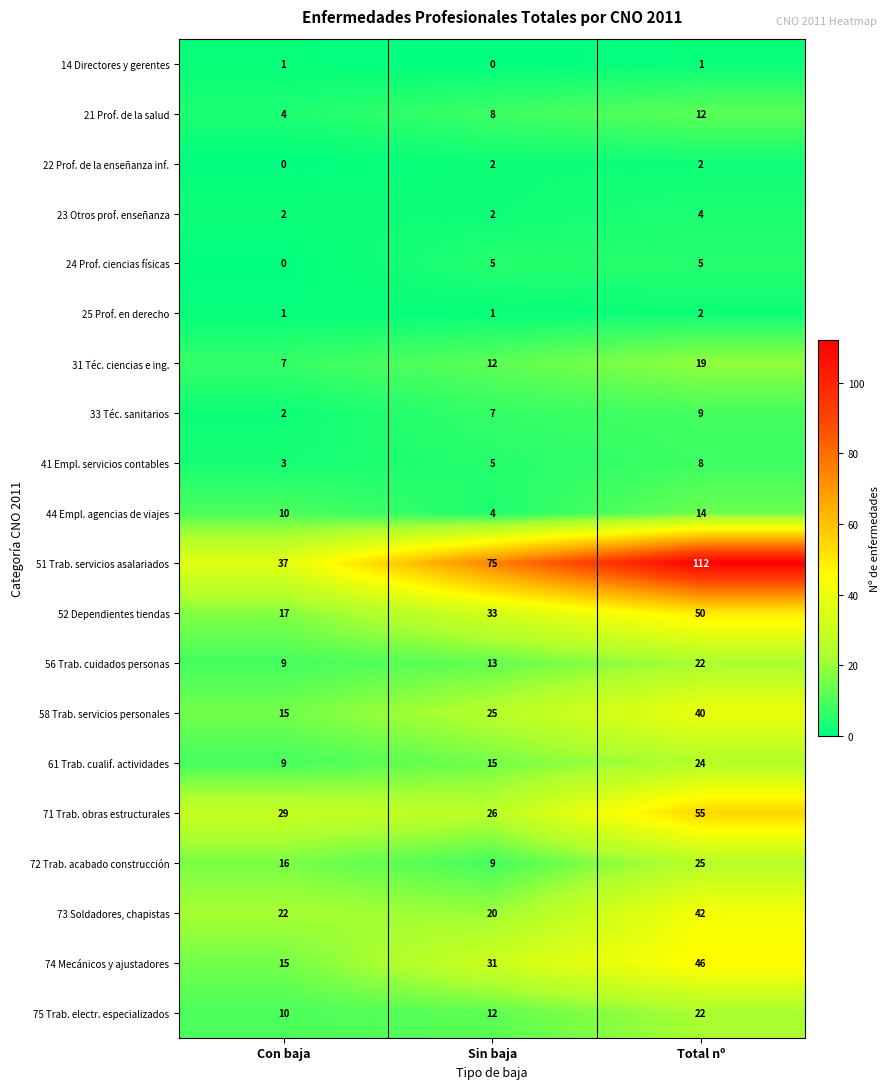

What is the difference between the maximum and second lowest values in the 51 Trab. servicios asalariados series?

37